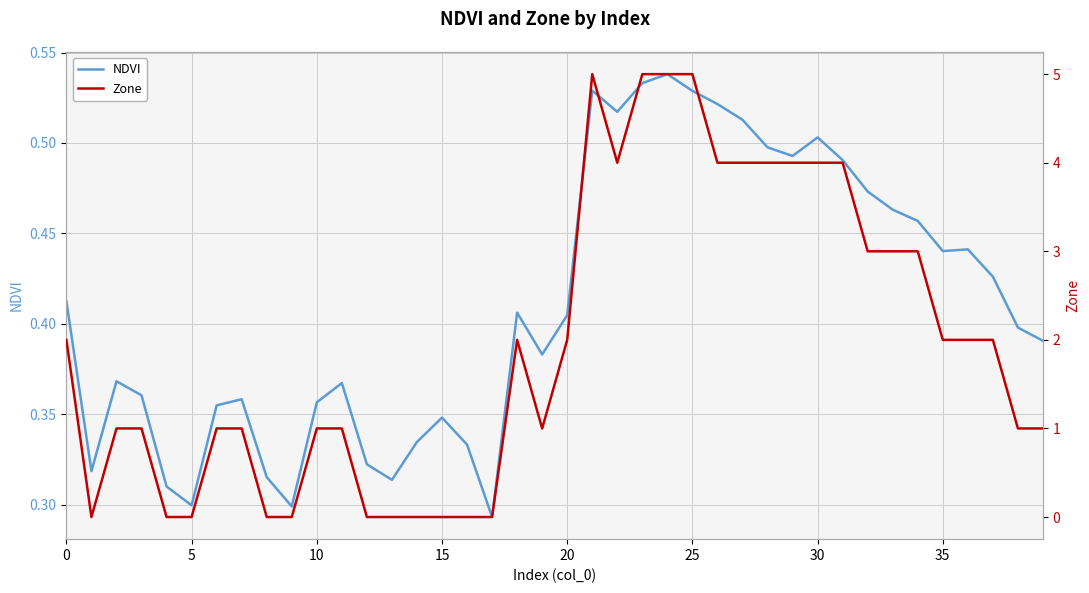

At 34, list the series in order from largest to smallest.

Zone, NDVI